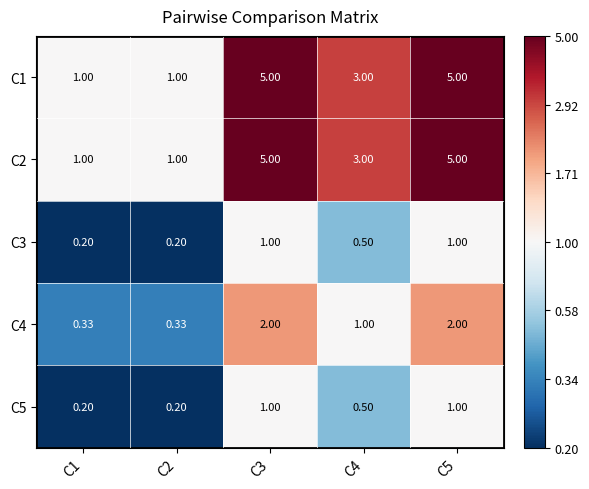

Is the value of C1 at C4 greater than the value of C5 at C2?

Yes